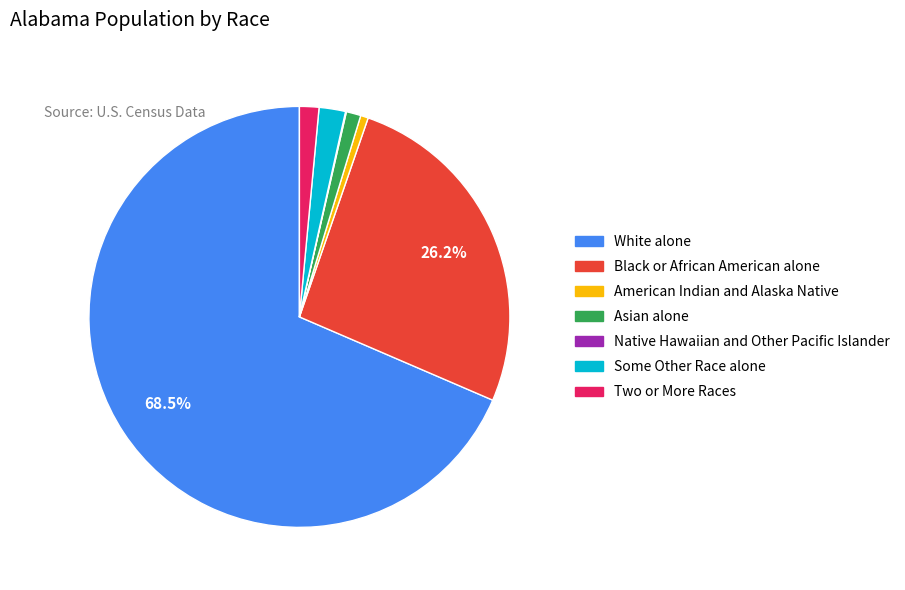

What is the largest slice in the pie chart?

White alone